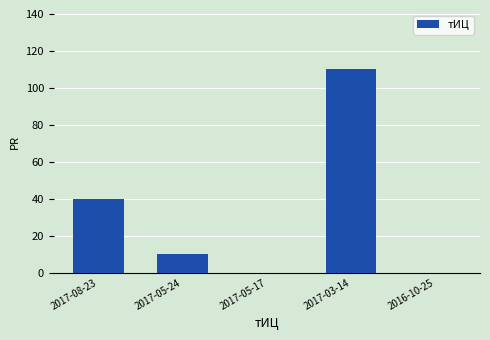

What is the sum of the values at 2017-03-14 and 2016-10-25?

110